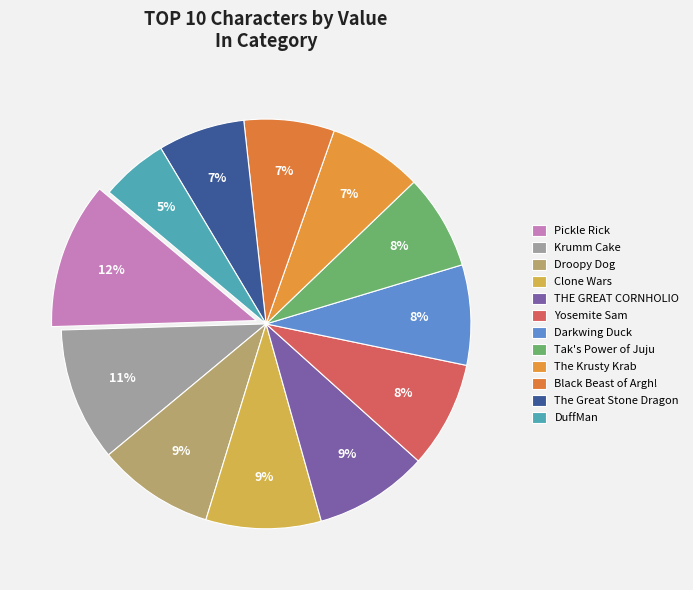

How many segments does this pie chart have?

12